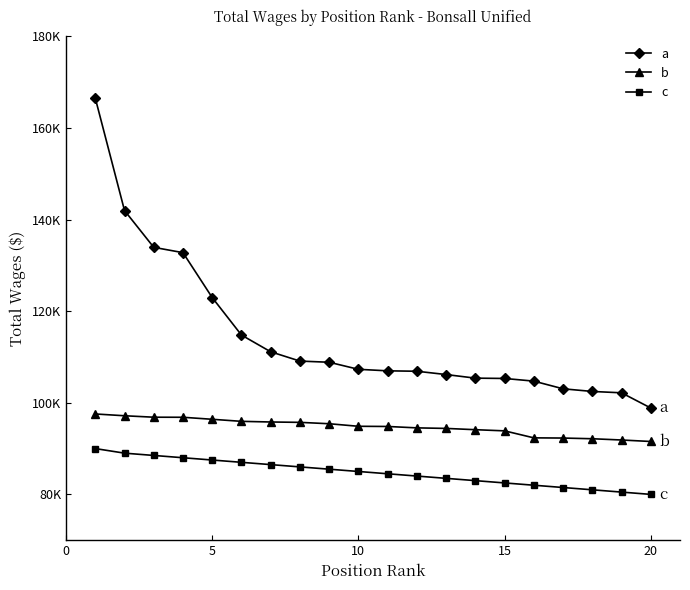

What is the sum of all b values?

1894491